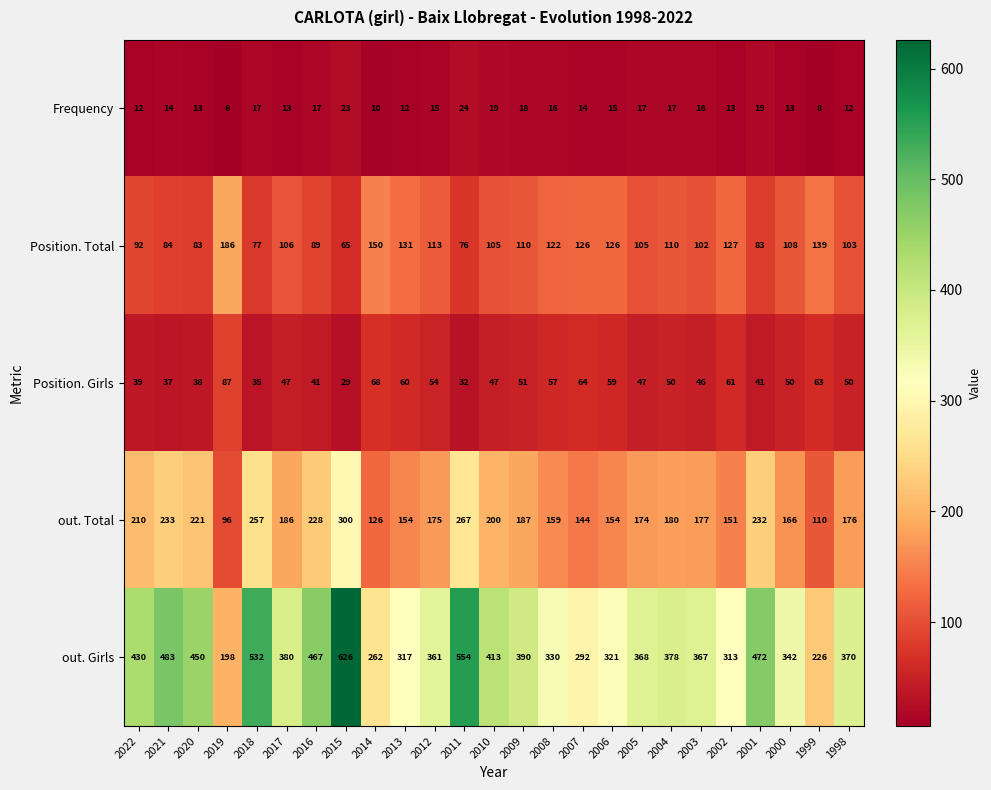

At how many categories does at least one series exceed 209?

24